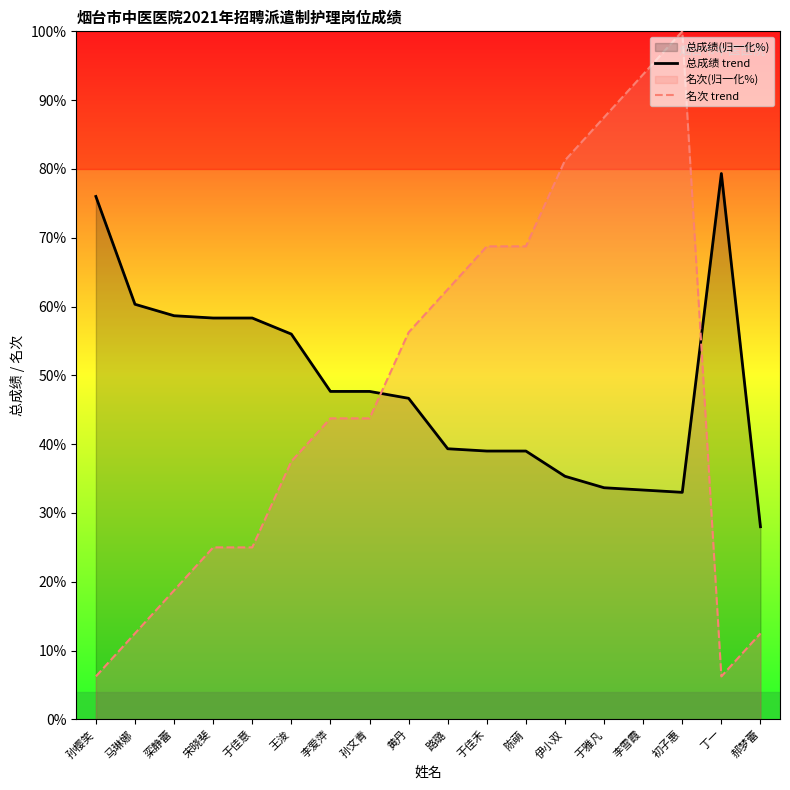

At which label does 名次 trend first exceed 43?

李爱萍